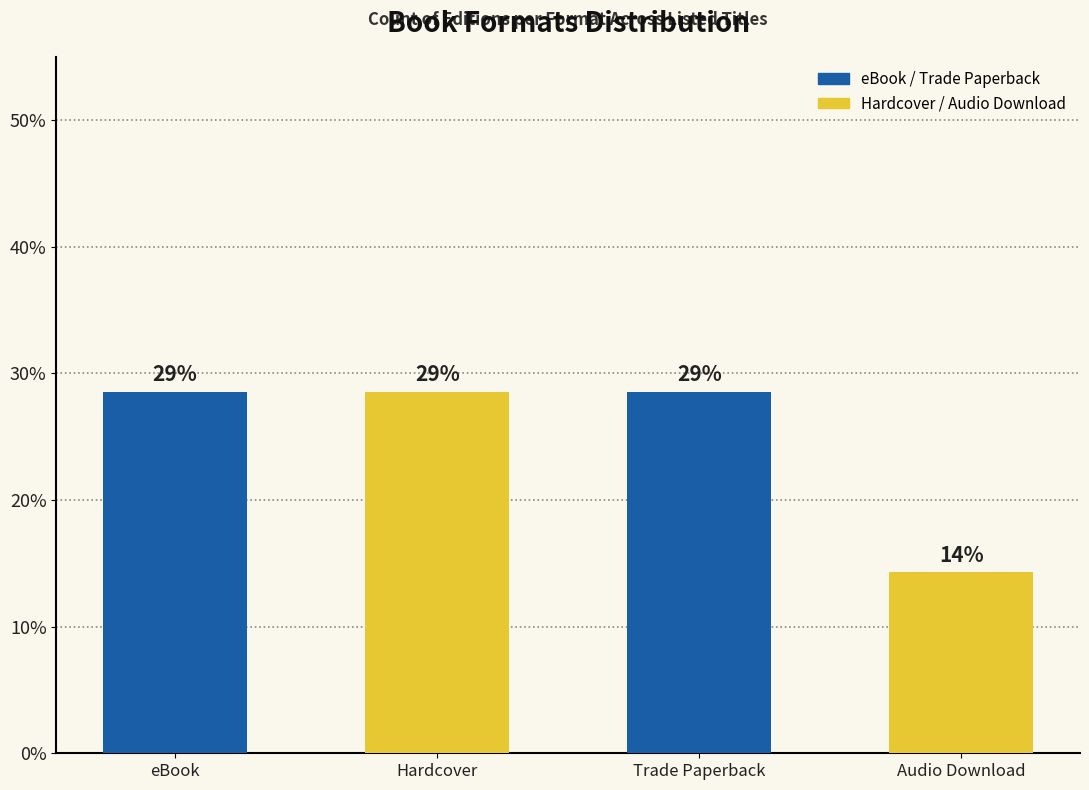

At which category does the chart reach its peak across all series?

eBook